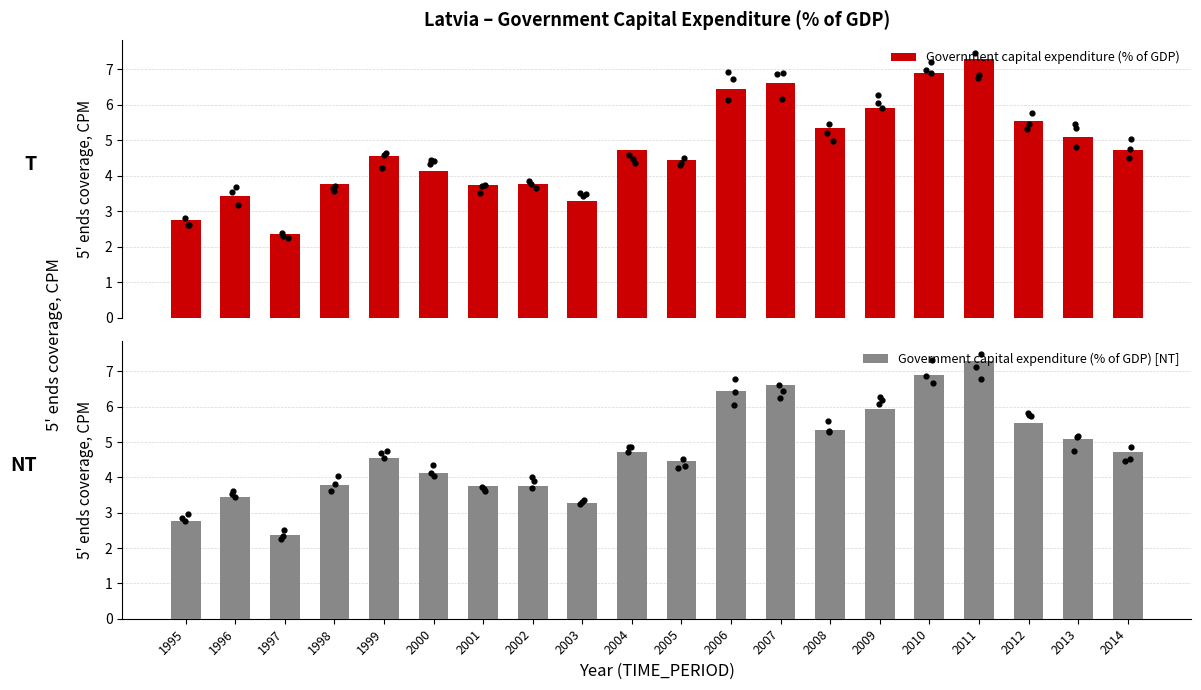

At which category is the sum across all series the highest?

2011